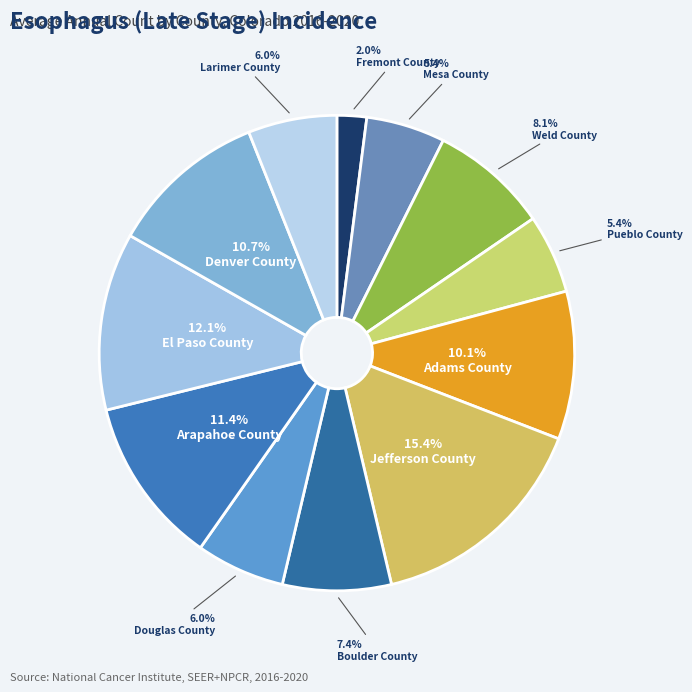

To the nearest percent, what is the average slice percentage?

8%